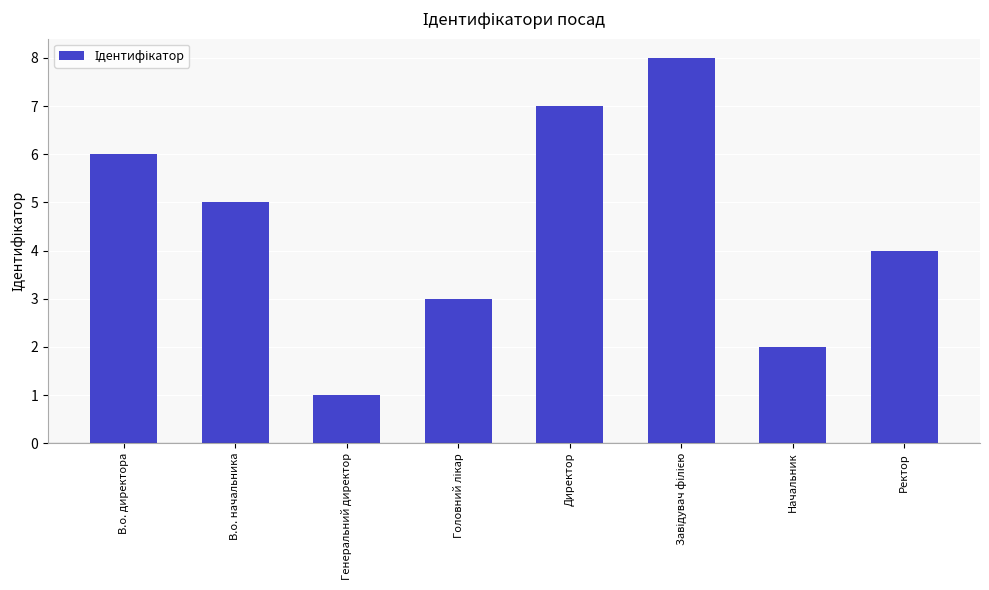

What position from the right is В.о. начальника?

7